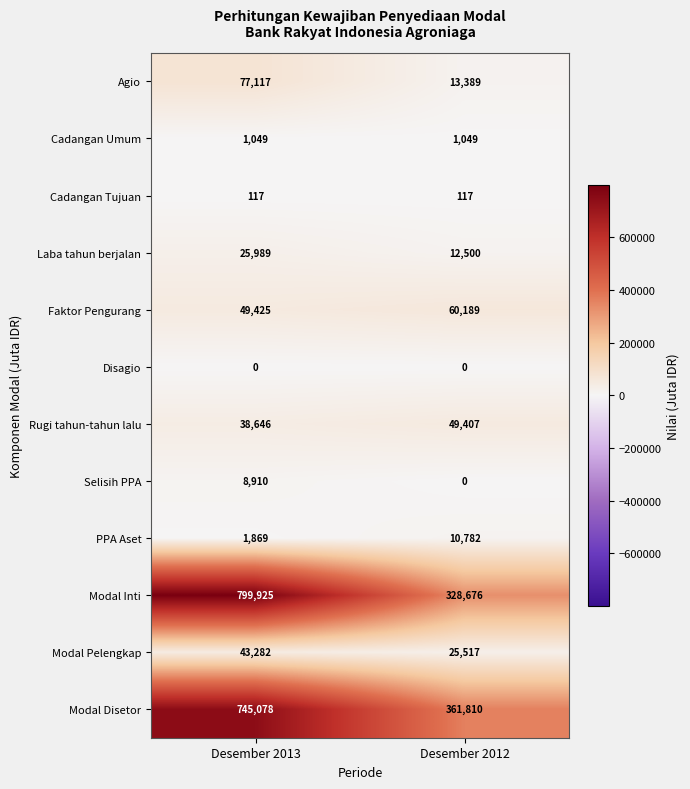

List the series in order of their peak value, lowest first.

Disagio, Cadangan Tujuan, Cadangan Umum, Selisih PPA, PPA Aset, Laba tahun berjalan, Modal Pelengkap, Rugi tahun-tahun lalu, Faktor Pengurang, Agio, Modal Disetor, Modal Inti